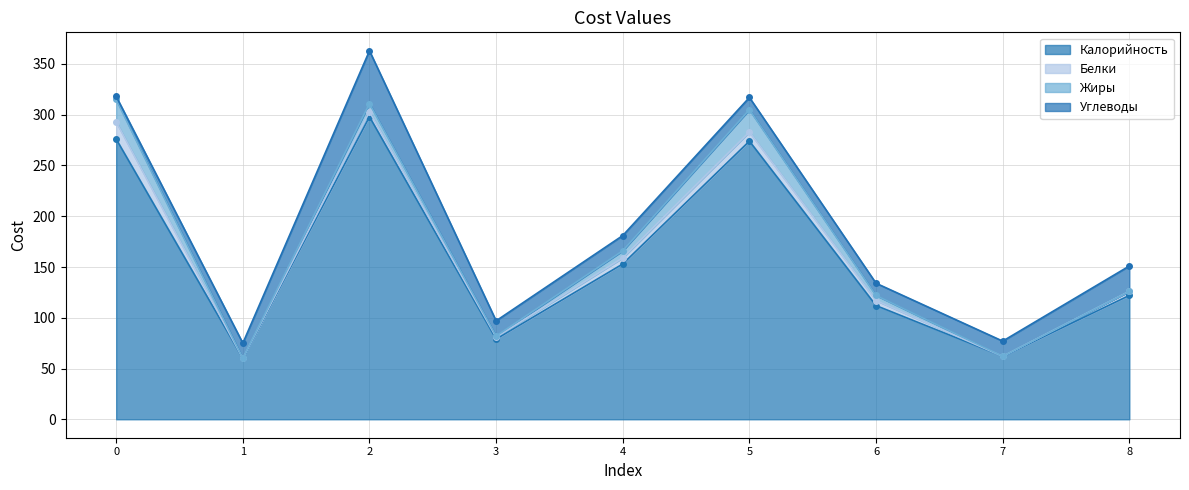

What is the maximum value for Калорийность?

298